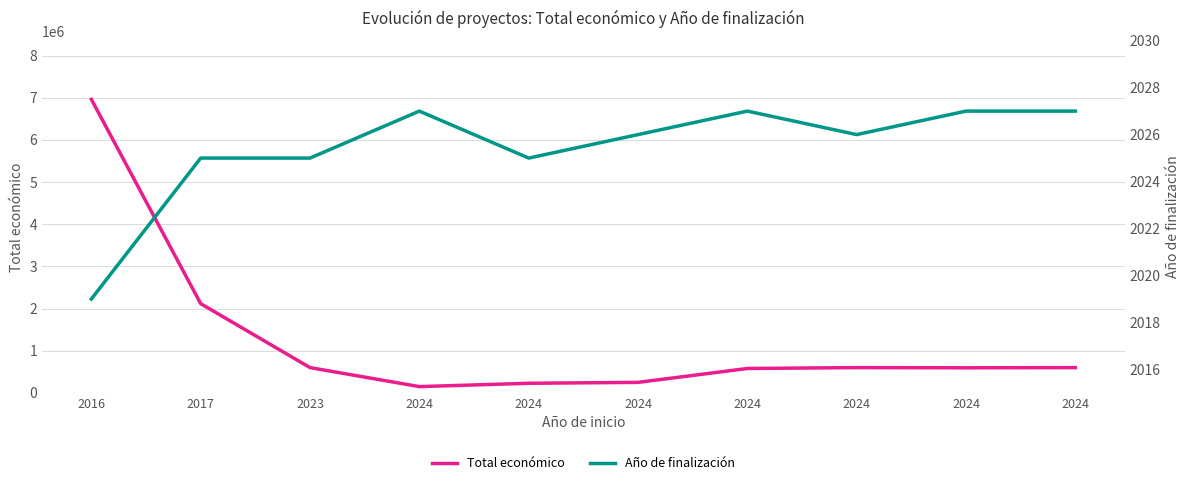

Which series has the widest spread of values?

Total económico